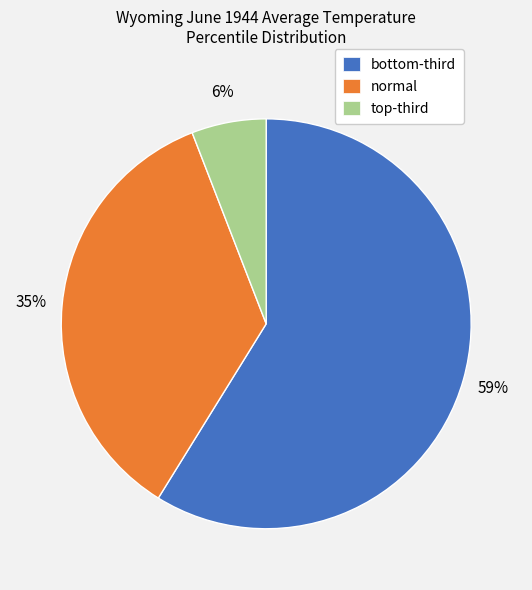

Is there any slice that represents more than half of the pie?

Yes